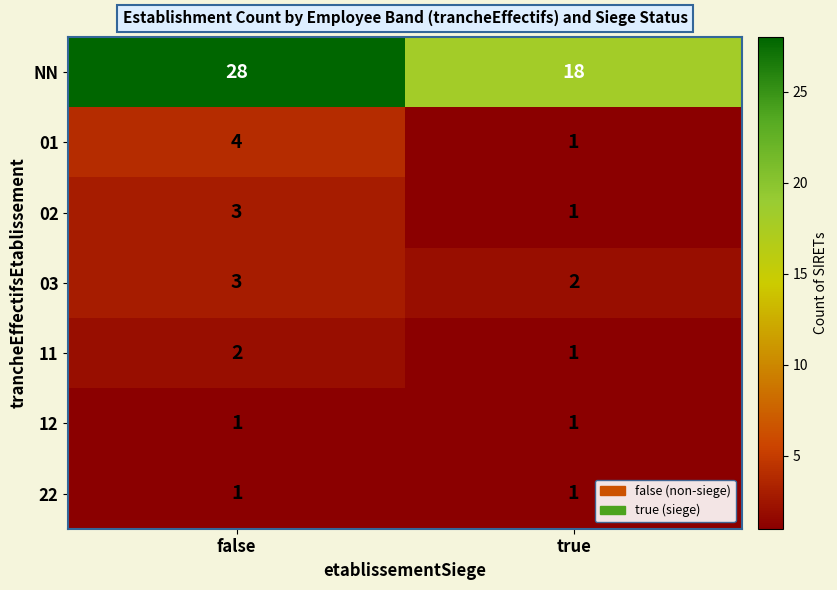

Which series has the widest spread of values?

NN